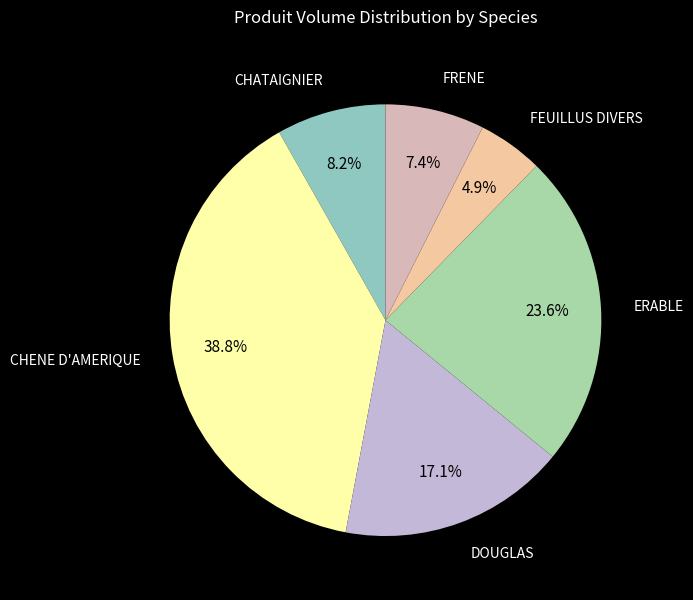

How many slices are in this pie chart?

6